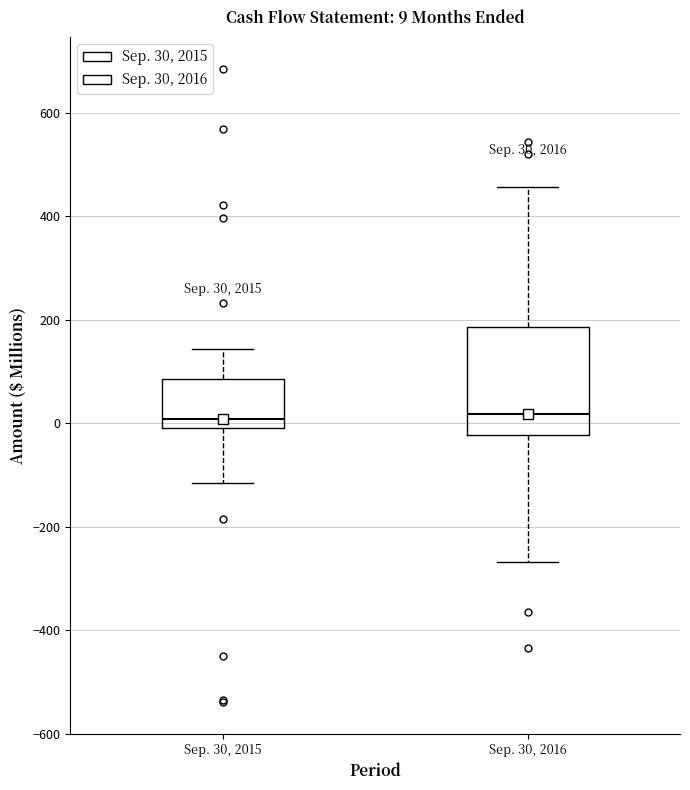

Comparing the boxes themselves (not the whiskers), which one is the tallest?

Sep. 30, 2016